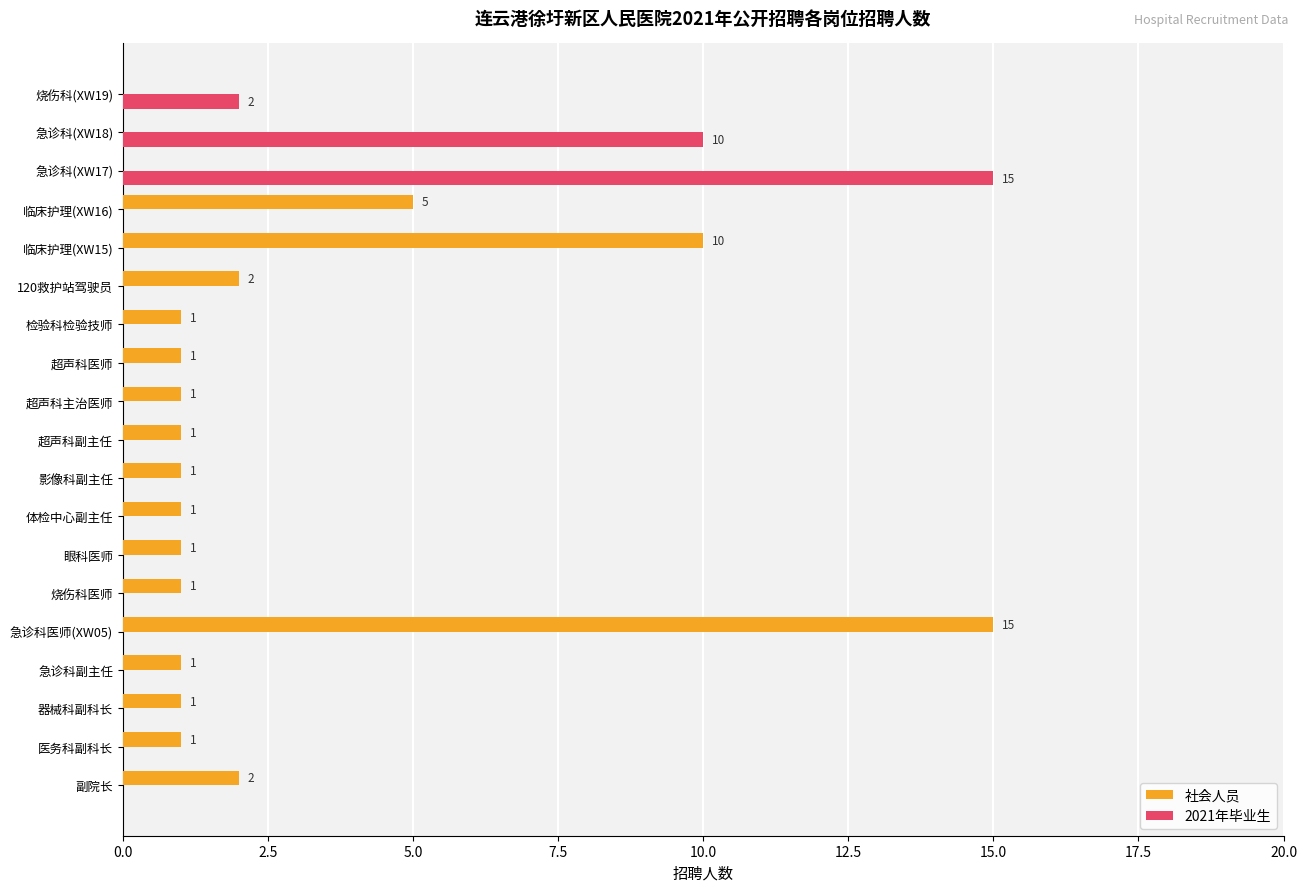

What is the sum of all 社会人员 values?

45